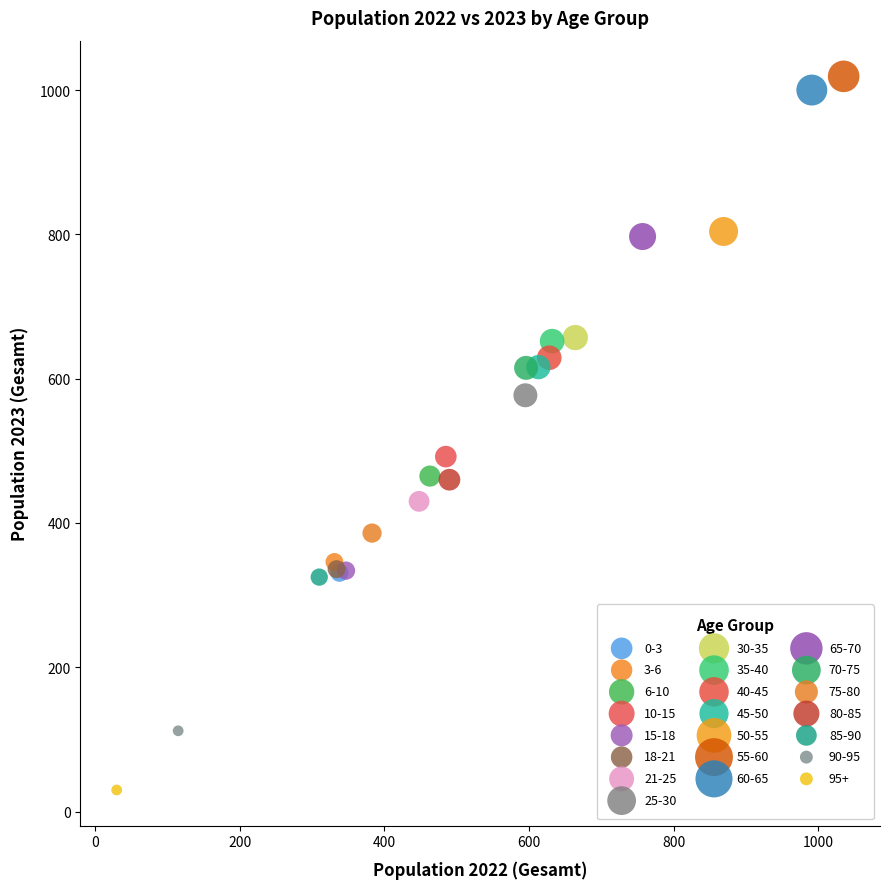

What are all the series names shown in the legend?

0-3, 3-6, 6-10, 10-15, 15-18, 18-21, 21-25, 25-30, 30-35, 35-40, 40-45, 45-50, 50-55, 55-60, 60-65, 65-70, 70-75, 75-80, 80-85, 85-90, 90-95, 95+